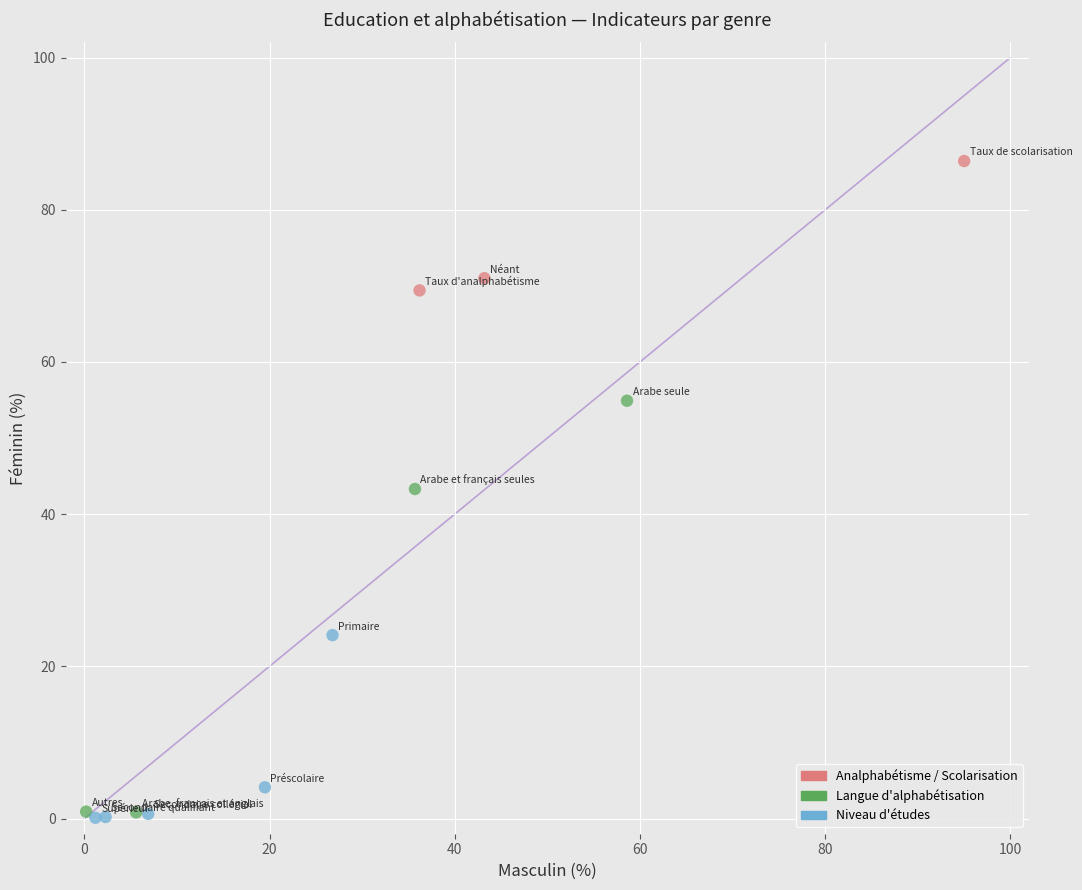

Which series has the largest Y range (max minus min)?

Langue d'alphabétisation